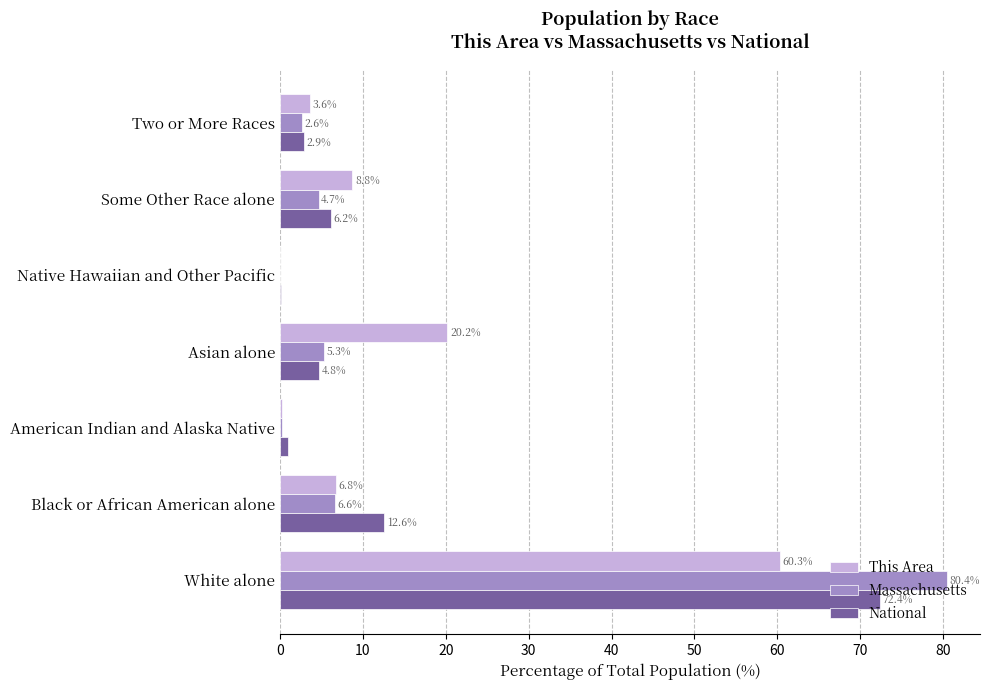

Where is Massachusetts nearest to the value 40?

Black or African American alone